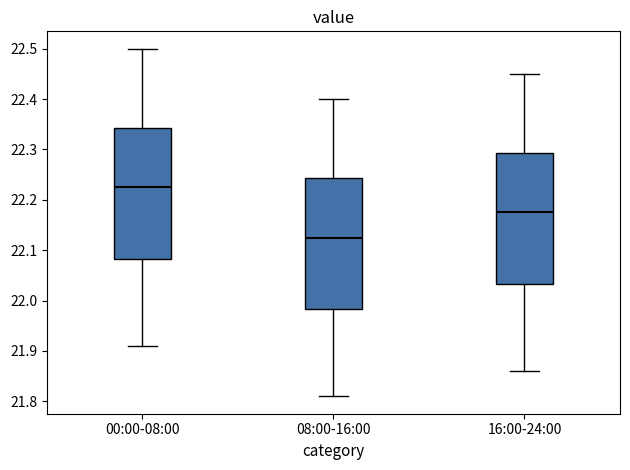

Which box's median line is the lowest?

08:00-16:00